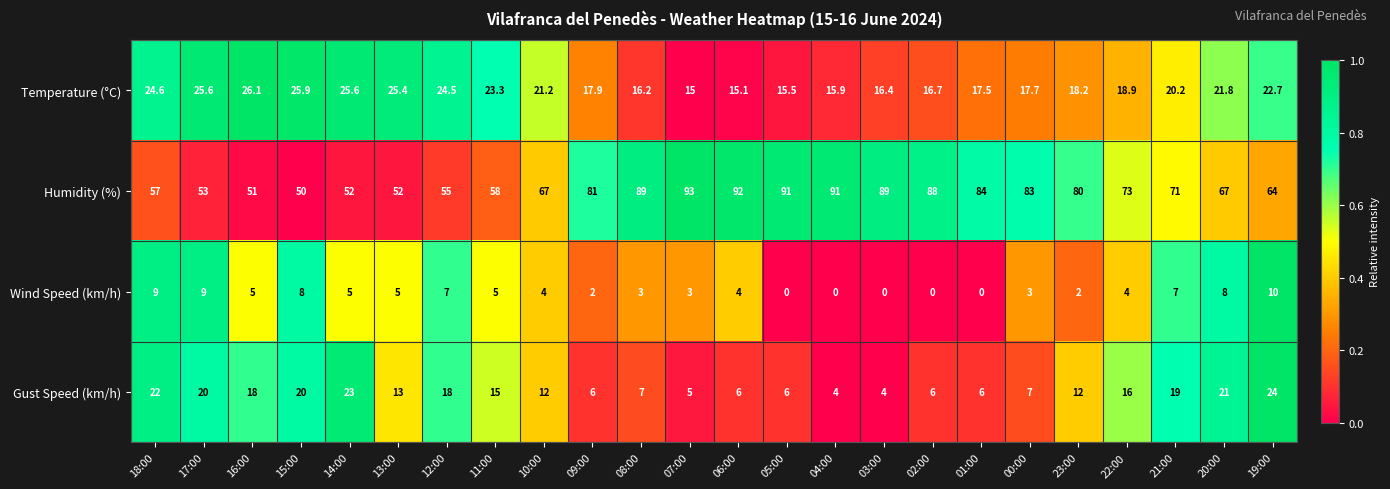

List the series in order of their peak value, lowest first.

Wind Speed (km/h), Gust Speed (km/h), Temperature (°C), Humidity (%)